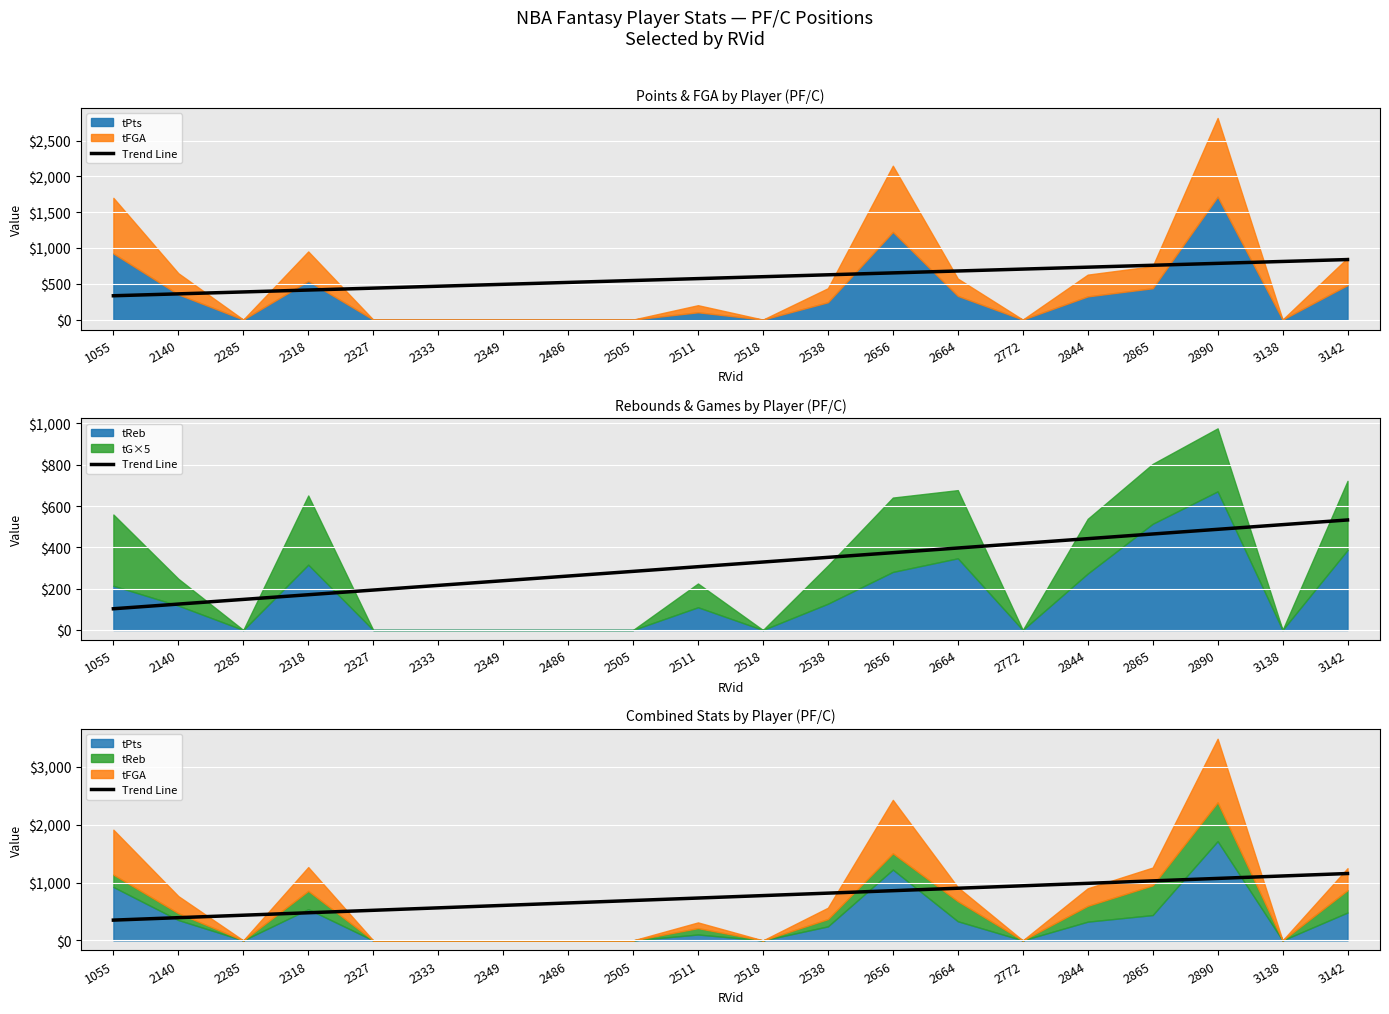

Where does the data first go above 774?

2518